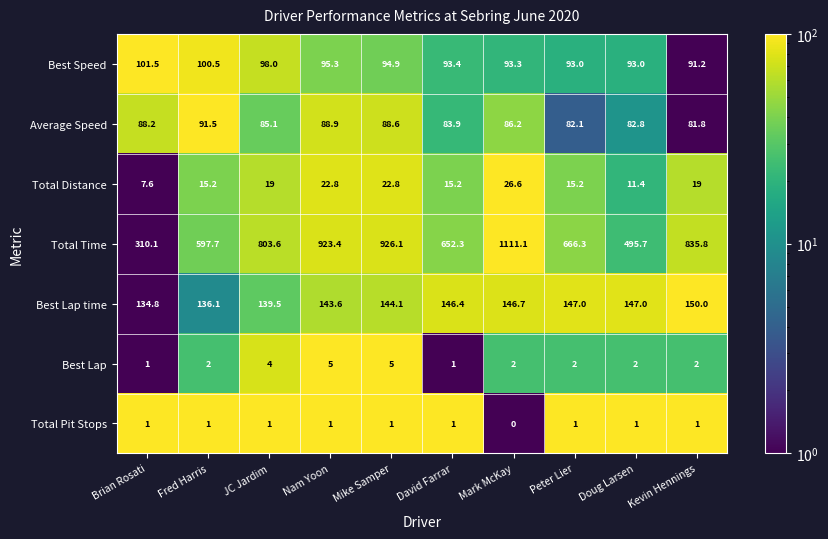

At which category is the sum across all series the highest?

Mark McKay